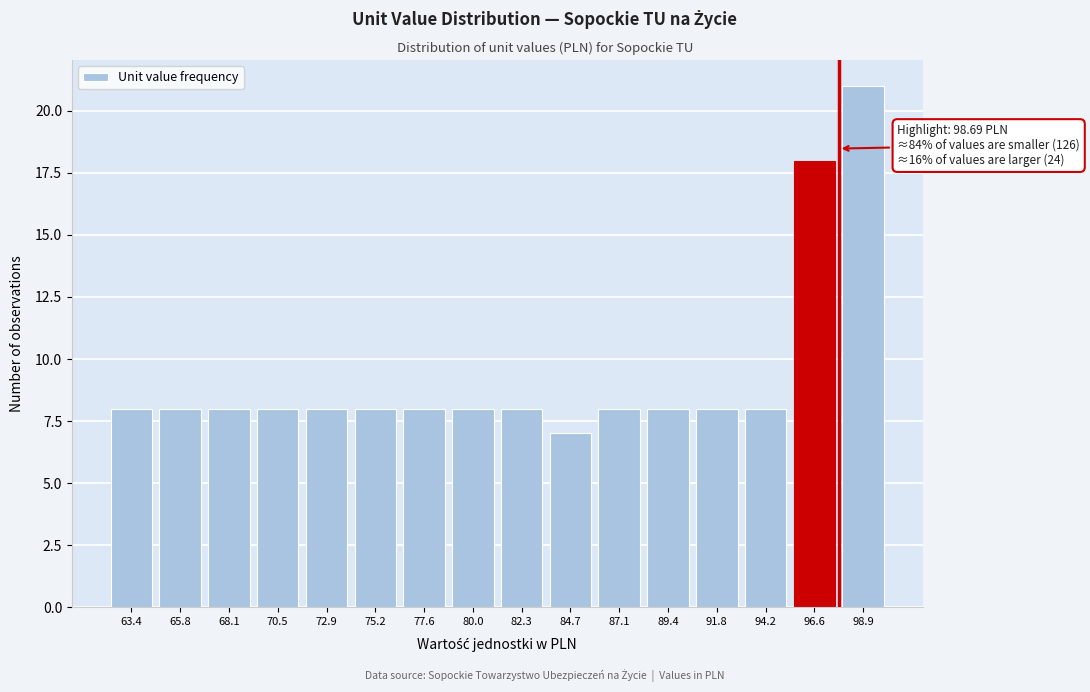

Reading left to right, extract all data points from this chart.

8	8	8	8	8	8	8	8	8	7	8	8	8	8	18	21